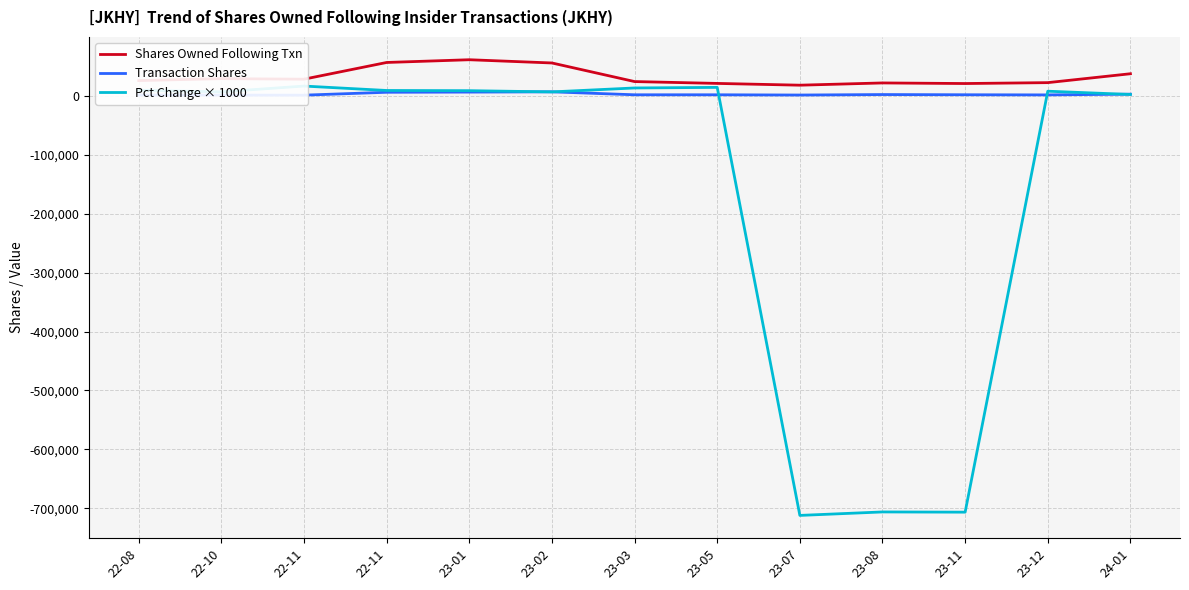

Reading left to right, what are all the values shown in this chart?

Shares Owned Following Txn: 22-08=25836.0	22-10=29128.5	22-11=28257.3	22-11=56595.6	23-01=61241.7	23-02=55747.8	23-03=24195.4	23-05=21059.0	23-07=18049.3	23-08=21868.2	23-11=20857.5	23-12=22376.8	24-01=37472.0
Transaction Shares: 22-08=1318.5	22-10=1224.0	22-11=1137.0	22-11=6030.8	23-01=6315.3	23-02=6769.2	23-03=1769.2	23-05=1775.0	23-07=1351.0	23-08=2150.2	23-11=1811.2	23-12=1568.9	24-01=2815.2
Pct Change × 1000: 22-08=9500.0	22-10=6750.0	22-11=16574.1	22-11=9074.1	23-01=8740.7	23-02=6666.7	23-03=13333.3	23-05=14333.3	23-07=-712000.0	23-08=-706111.1	23-11=-706492.1	23-12=7841.3	24-01=2285.7